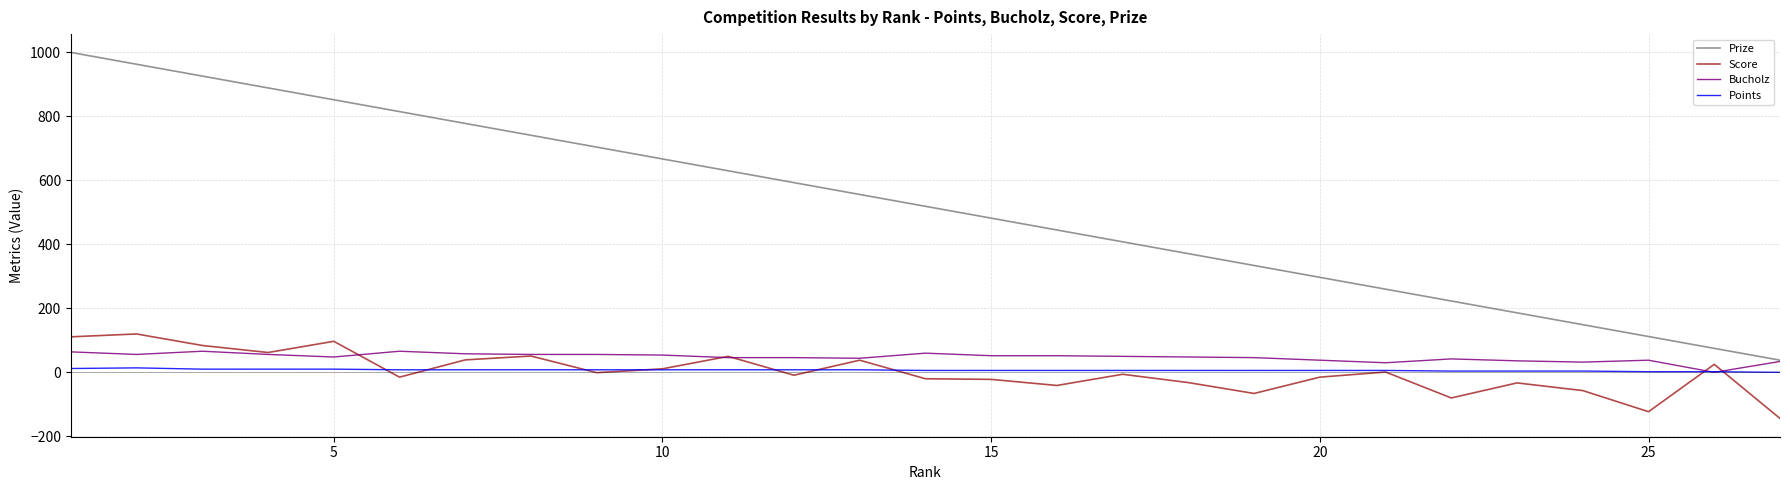

Rank the series by their maximum value, from lowest to highest.

Points, Bucholz, Score, Prize